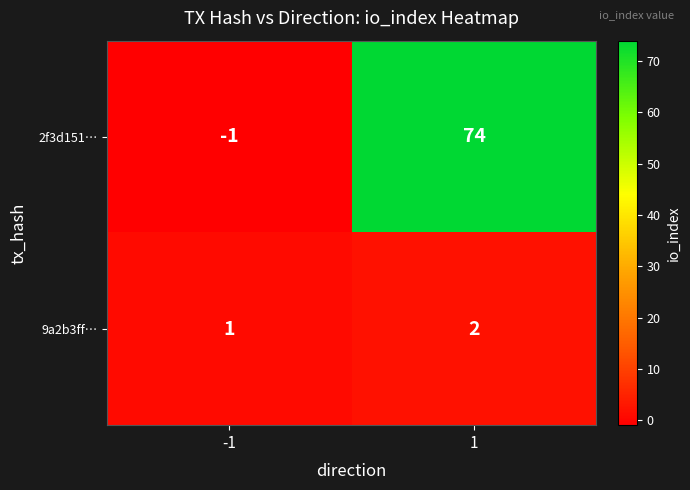

What is the greatest value displayed?

74